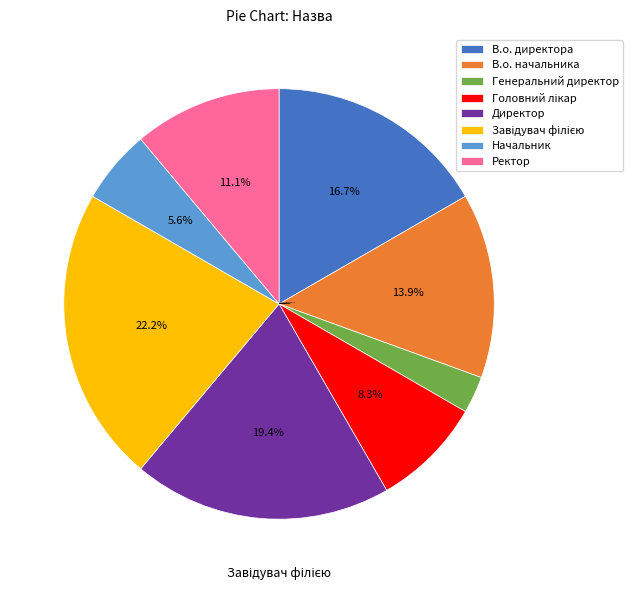

Which slice is the smallest?

Генеральний директор